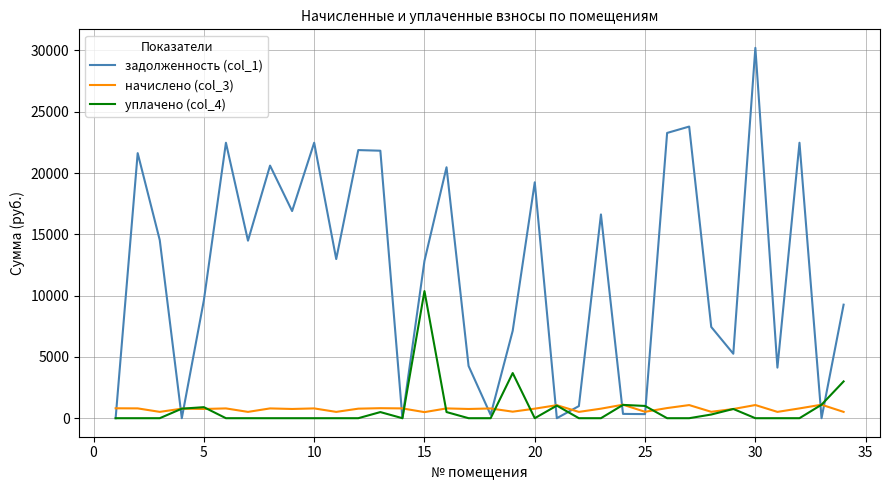

What is the maximum value shown in the chart?

30208.9